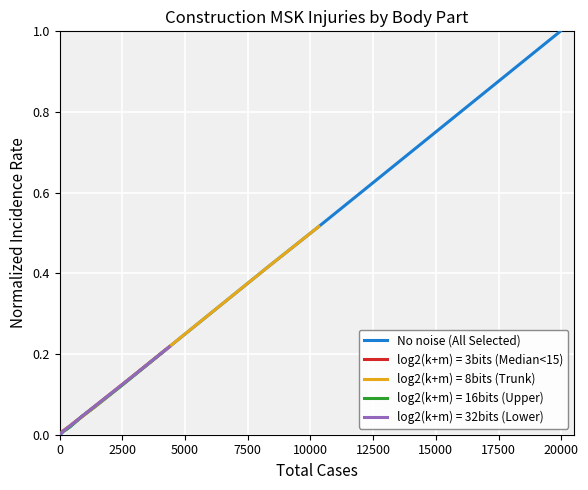

What is the maximum value for No noise (All Selected)?

1.0